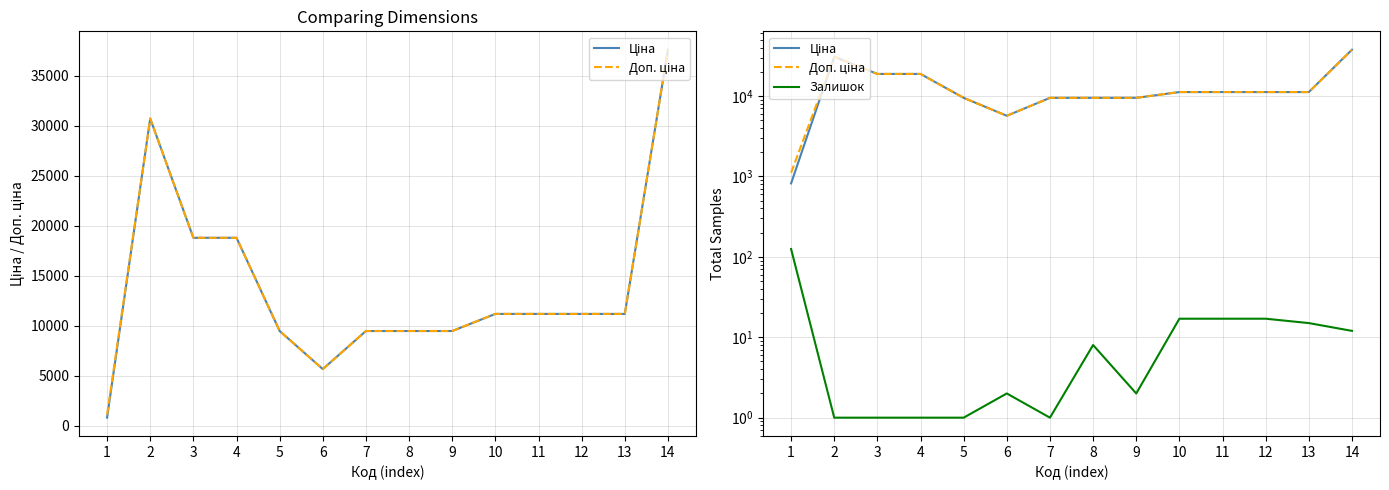

True or false: Ціна and Залишок intersect in this chart.

False